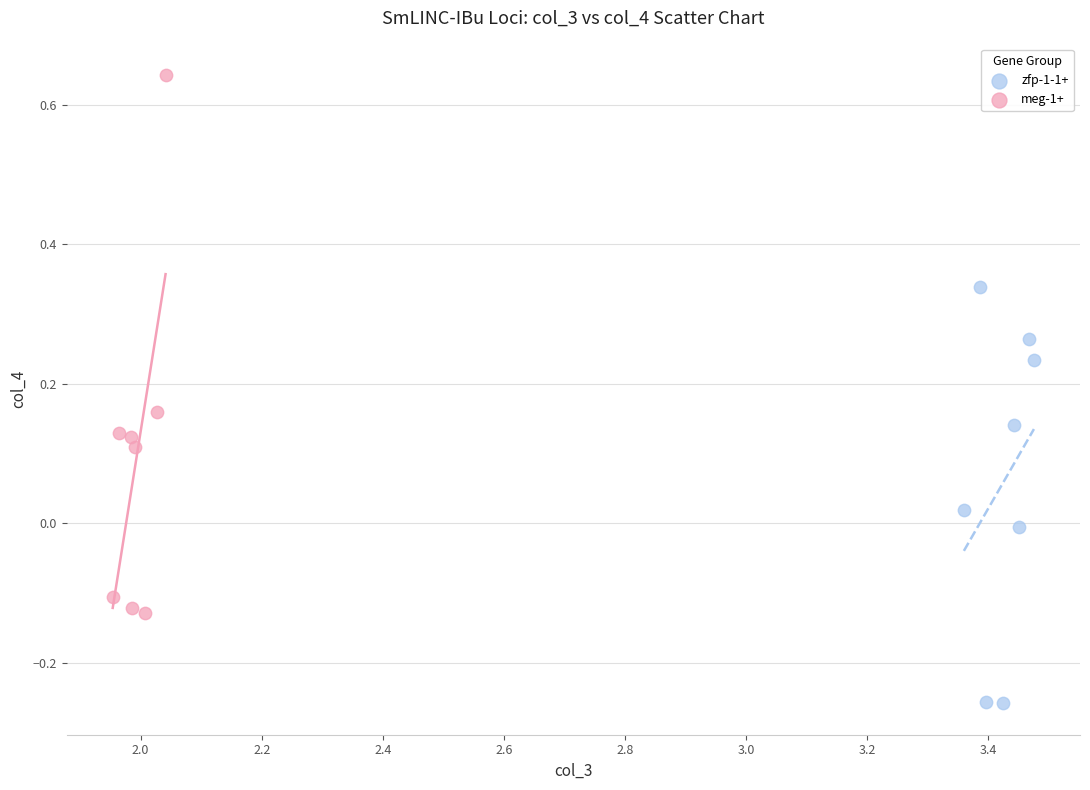

What are all the series names shown in the legend?

zfp-1-1+, meg-1+